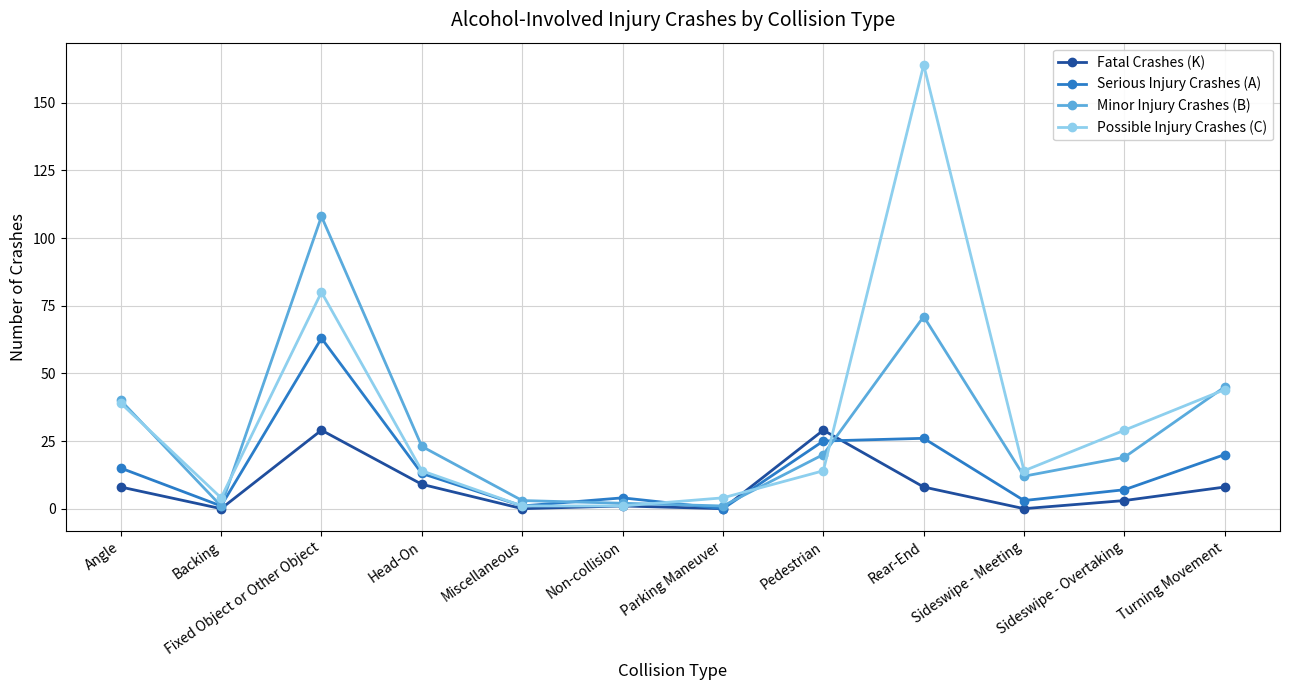

How many categories are shown in the chart?

12